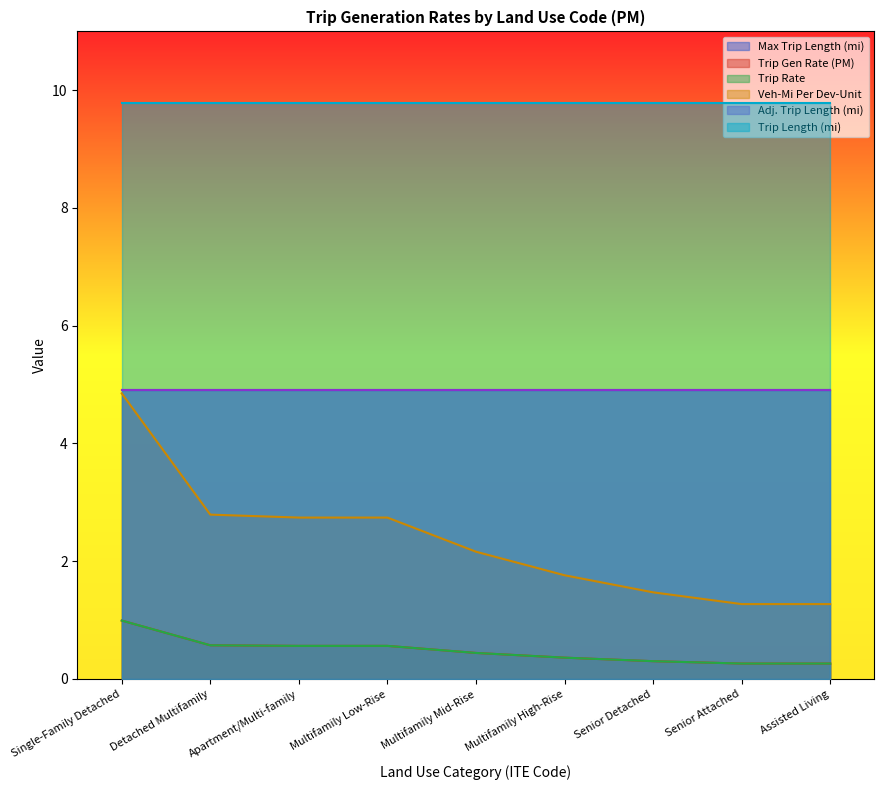

Does the chart display data point markers on the line(s)?

No